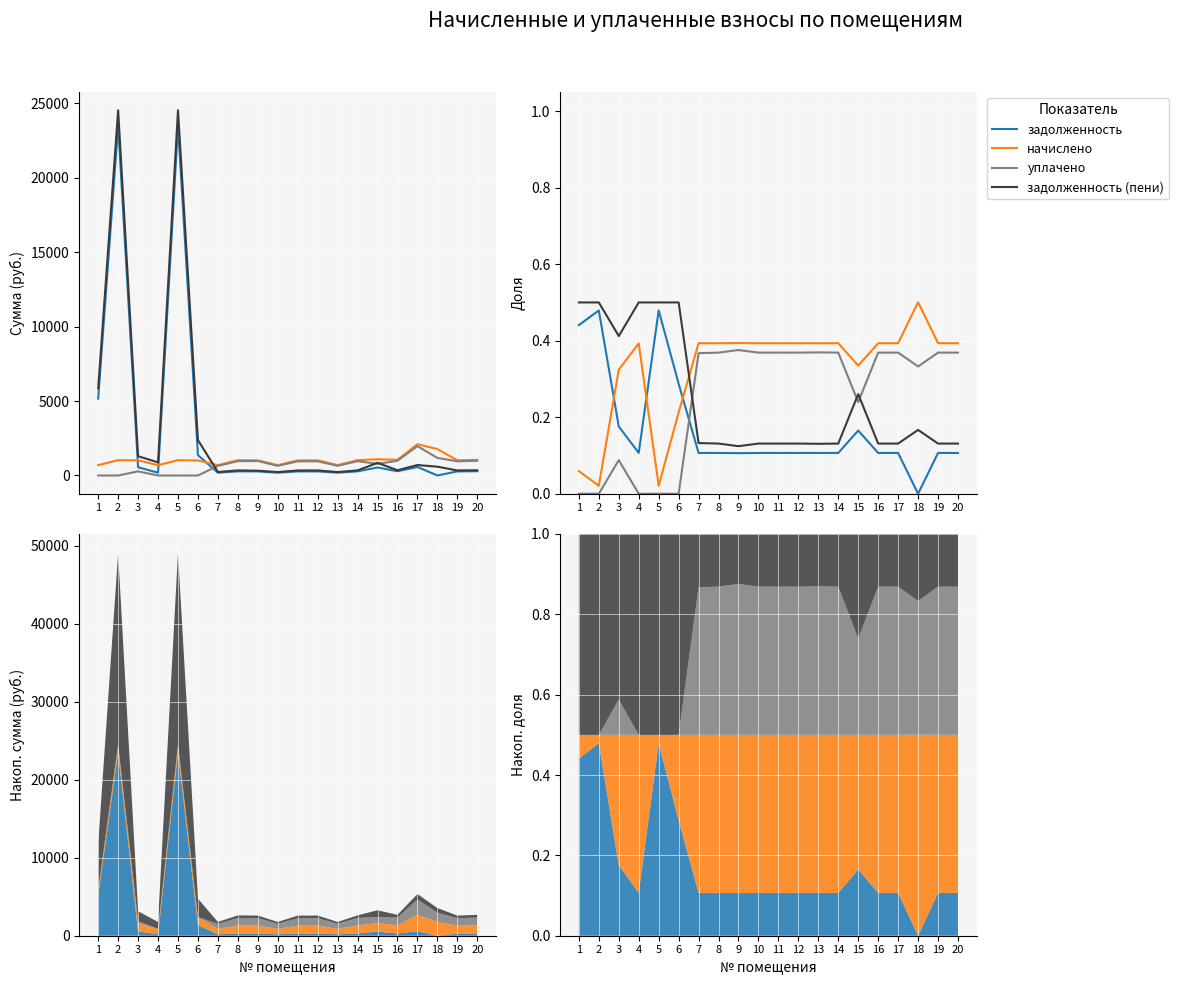

How many interior local valleys does the уплачено series have?

3